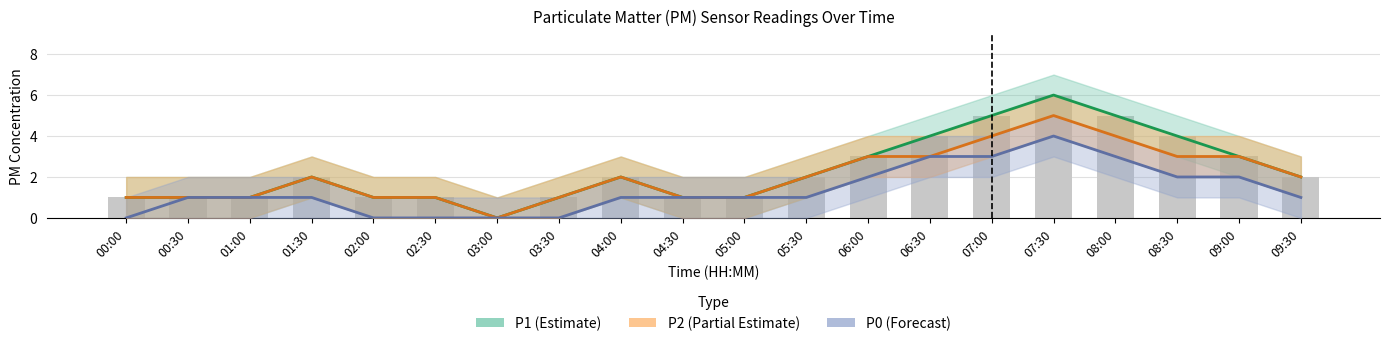

Which series has the largest range (max minus min)?

P1 (Estimate)